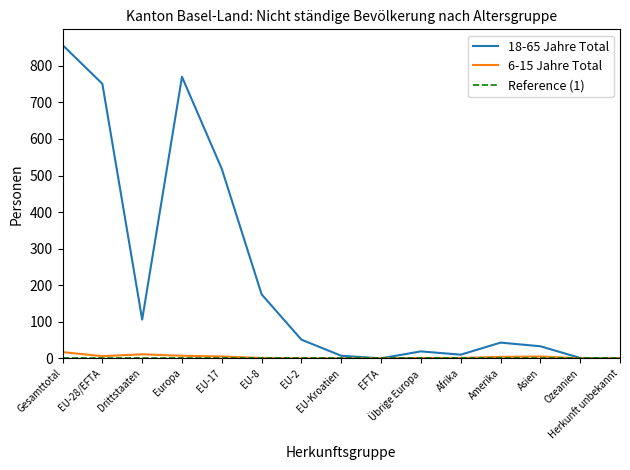

True or false: 6-15 Jahre Total has a value of 2 at Europa.

False